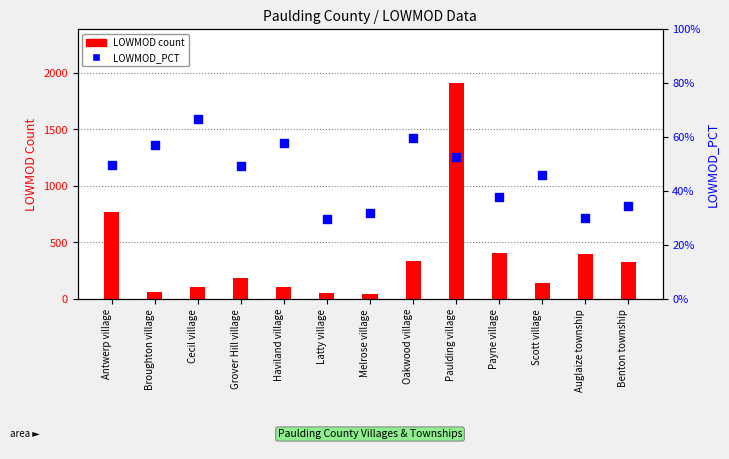

At which category is the sum across all series the highest?

Paulding village